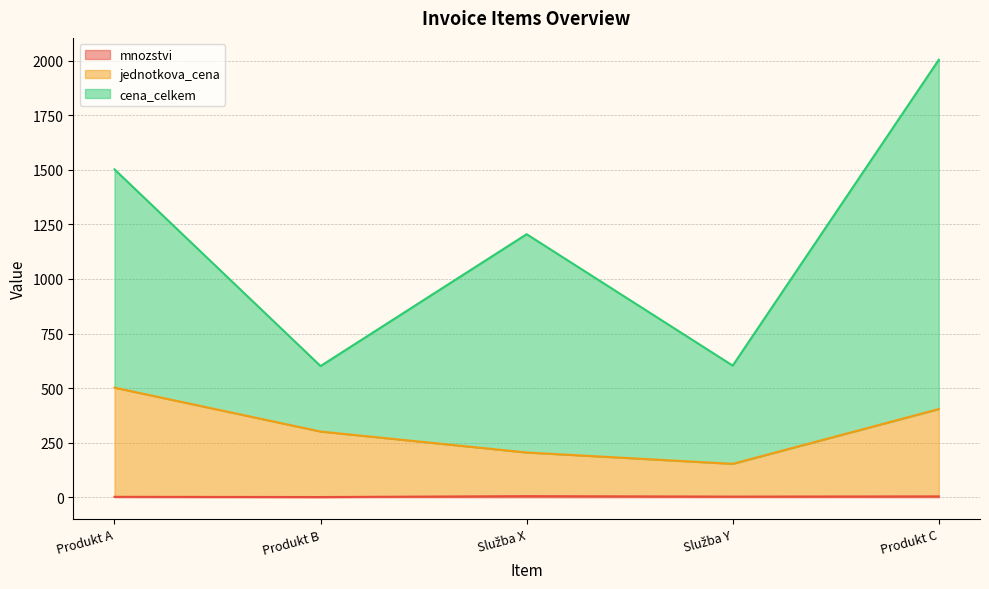

At which category is the sum across all series the highest?

Produkt C